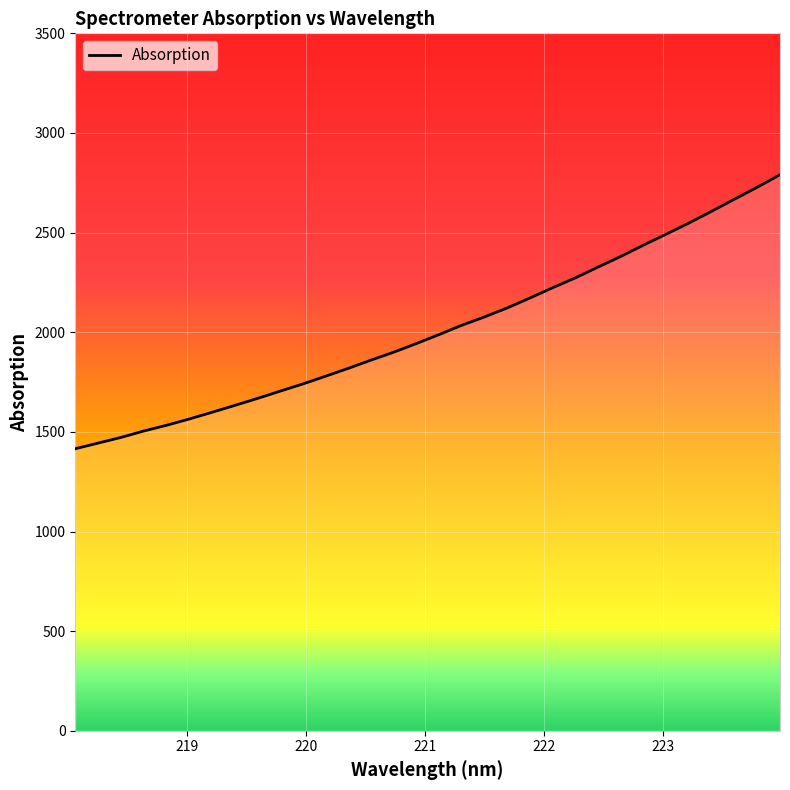

What is the minimum value shown in the chart?

1415.4